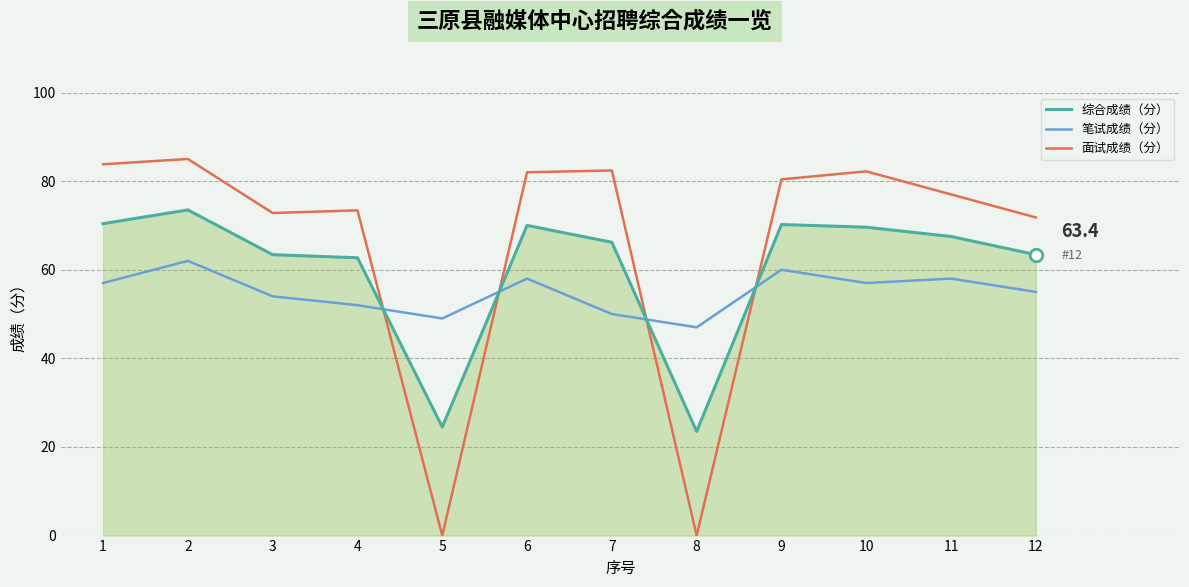

What is the highest value of the 面试成绩（分） series?

85.0